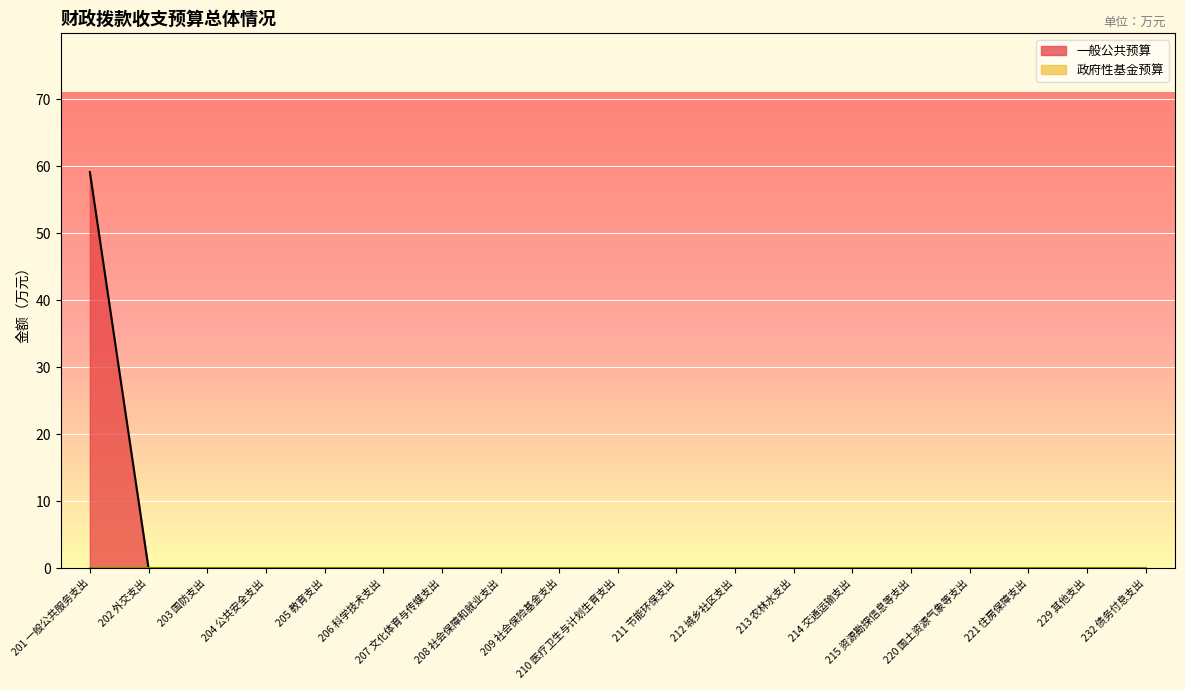

Reading left to right, what are all the values shown in this chart?

201 一般公共服务支出=59.1	202 外交支出=0.0	203 国防支出=0.0	204 公共安全支出=0.0	205 教育支出=0.0	206 科学技术支出=0.0	207 文化体育与传媒支出=0.0	208 社会保障和就业支出=0.0	209 社会保险基金支出=0.0	210 医疗卫生与计划生育支出=0.0	211 节能环保支出=0.0	212 城乡社区支出=0.0	213 农林水支出=0.0	214 交通运输支出=0.0	215 资源勘探信息等支出=0.0	220 国土资源气象等支出=0.0	221 住房保障支出=0.0	229 其他支出=0.0	232 债务付息支出=0.0